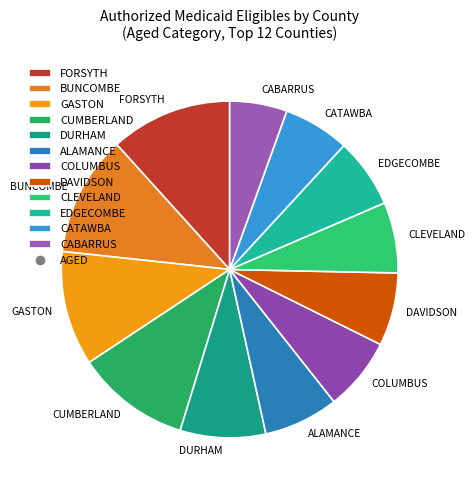

Which slice is the smallest?

CABARRUS